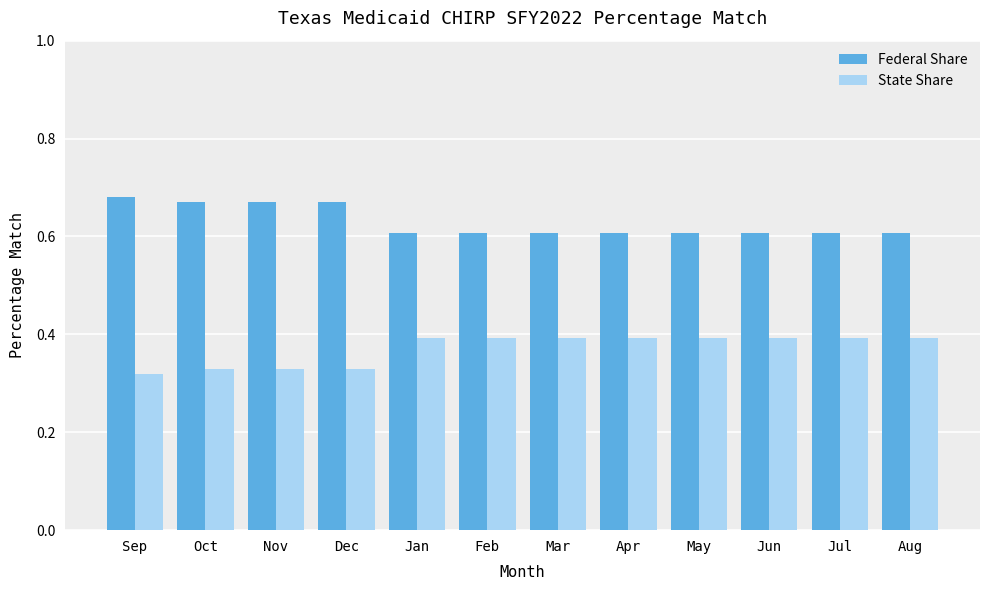

The State Share series shows 0.4 at Feb. True or false?

True